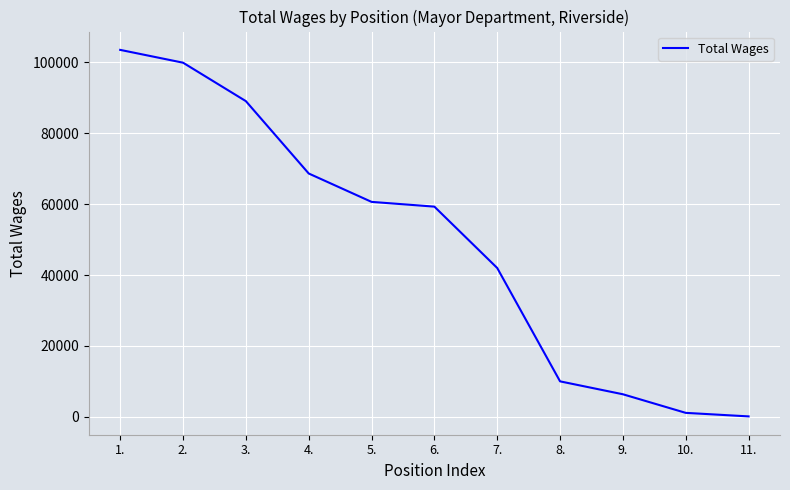

Reading right to left, what are all the values shown in this chart?

143	1140	6384	10026	41996	59307	60650	68657	89064	99909	103523